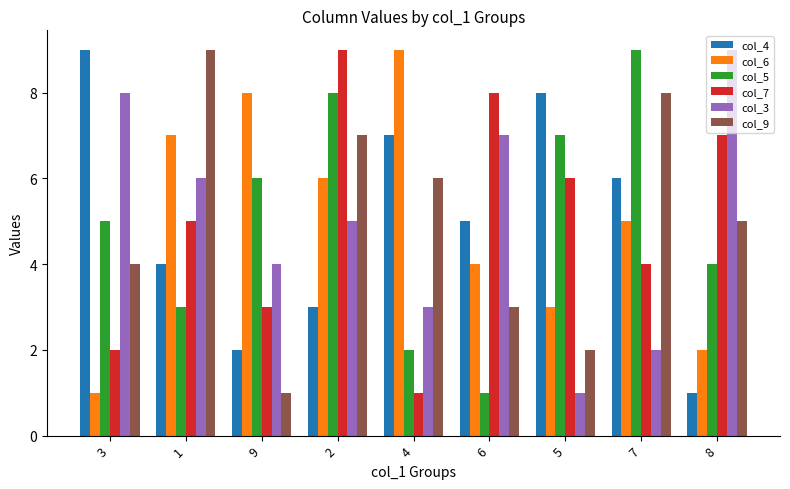

Between 1 and 4, which series saw the biggest shift?

col_7